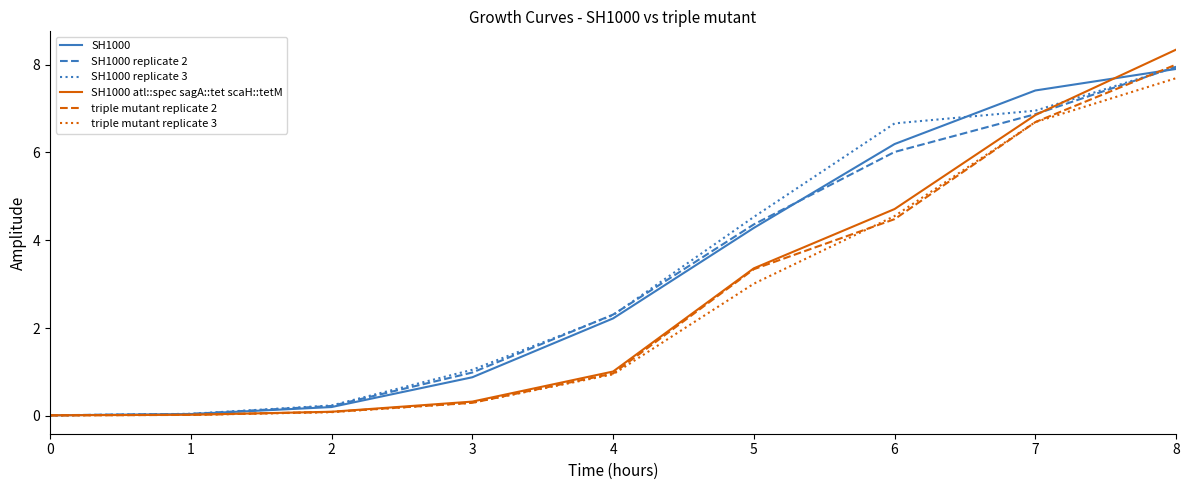

Is it true that triple mutant replicate 3 equals 1.5 at 4?

False